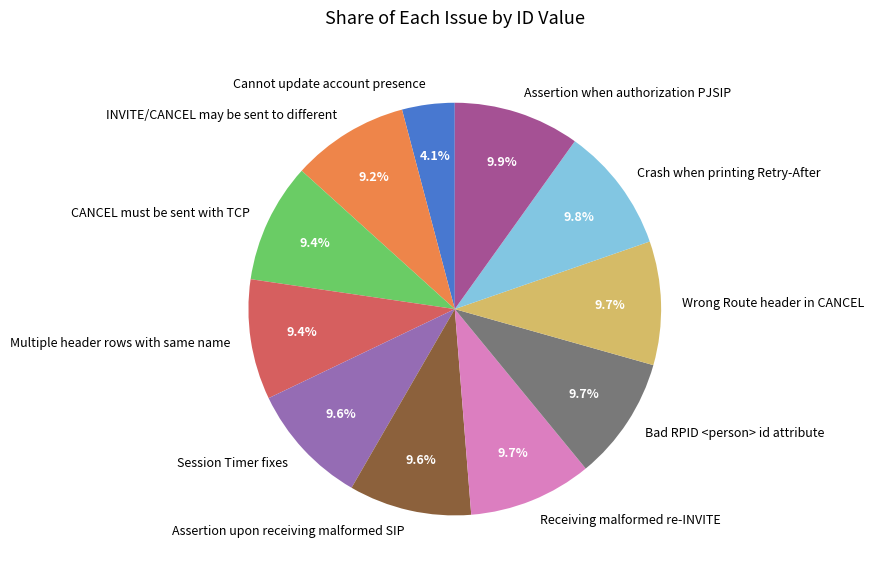

Which category has the smallest portion of the pie?

Cannot update account presence